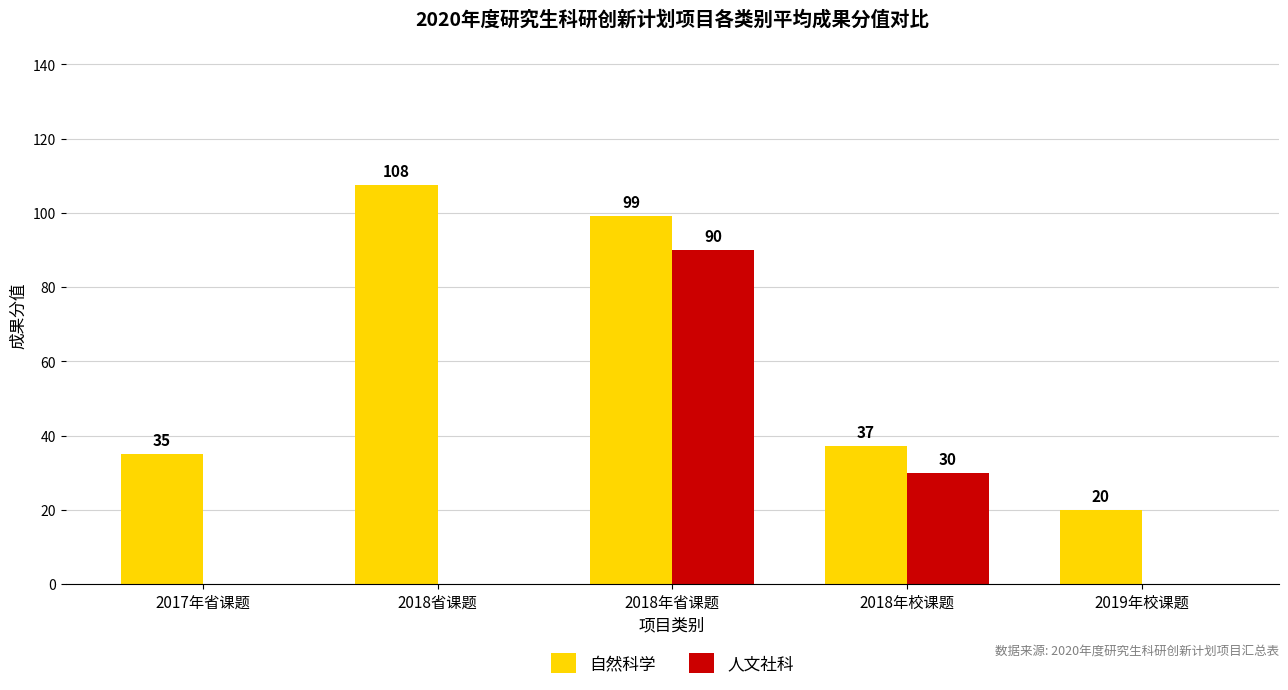

Between 2018年校课题 and 2019年校课题, which series saw the biggest shift?

人文社科